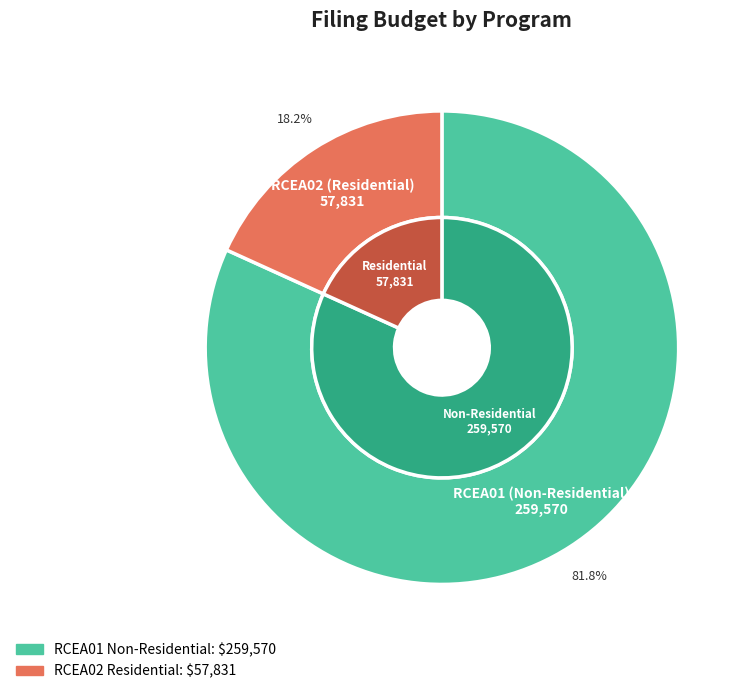

What is the smallest slice in the pie chart?

RCEA02 (Residential)